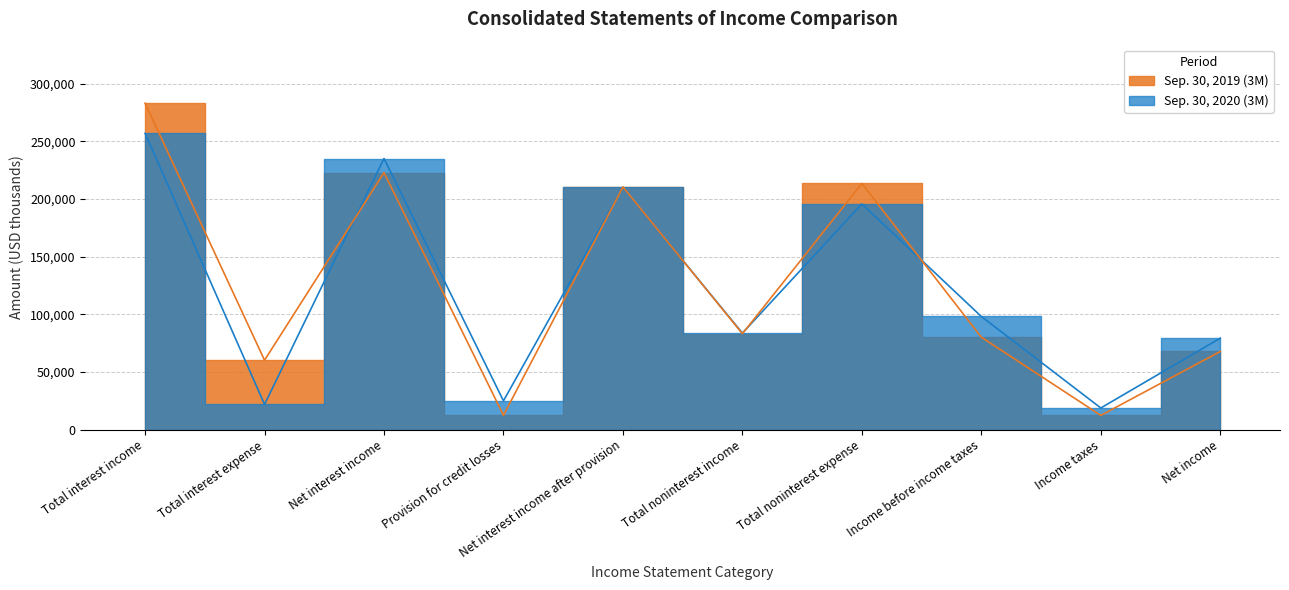

The Sep. 30, 2019 (3M) series shows 213554 at Total noninterest expense. True or false?

True